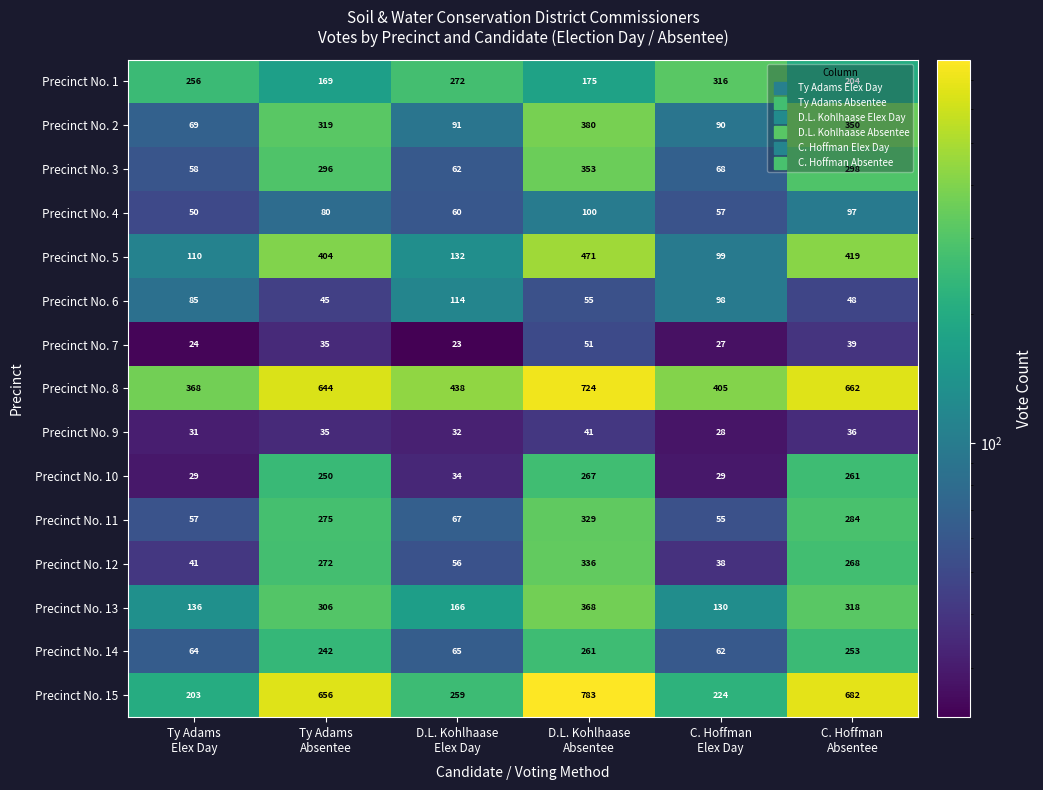

What is the sum of all Precinct No. 9 values?

203